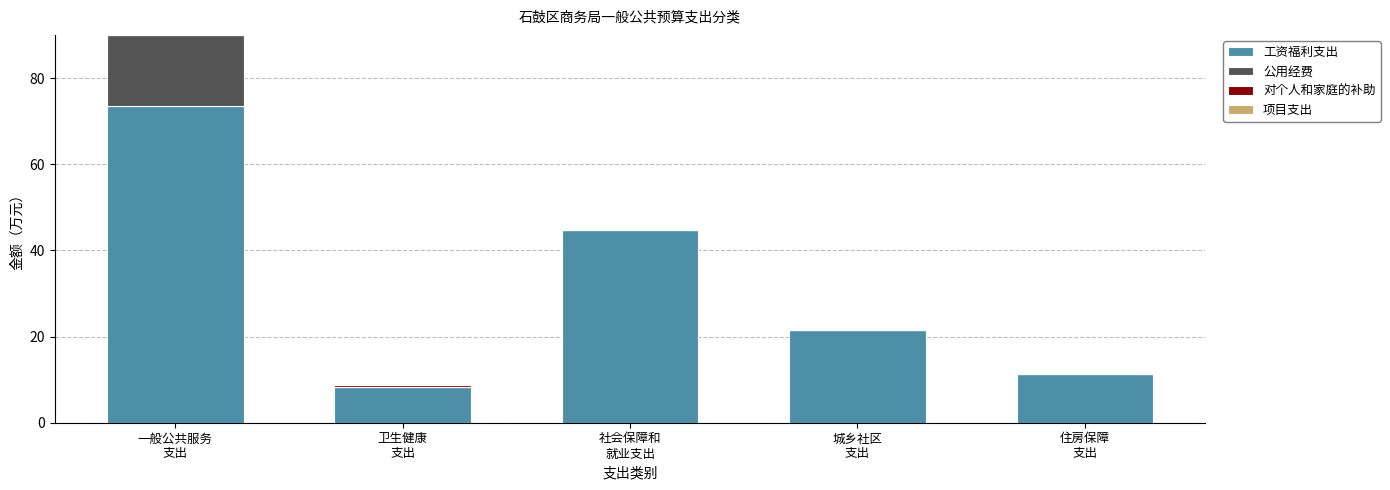

How many data points in 工资福利支出 are above 21?

3